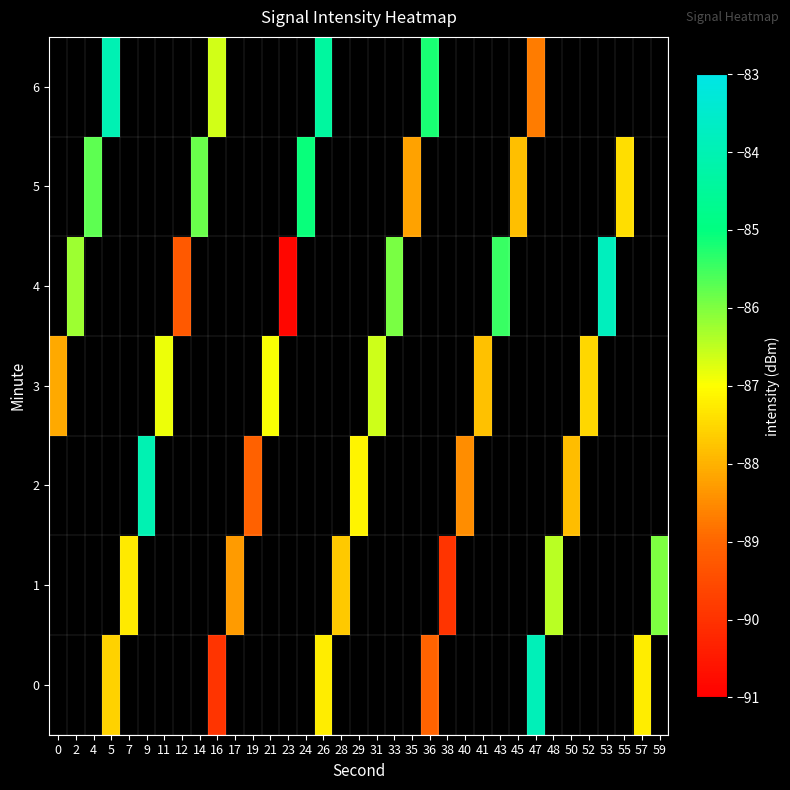

Is the value of 4 at 4 greater than the value of 6 at 35?

No